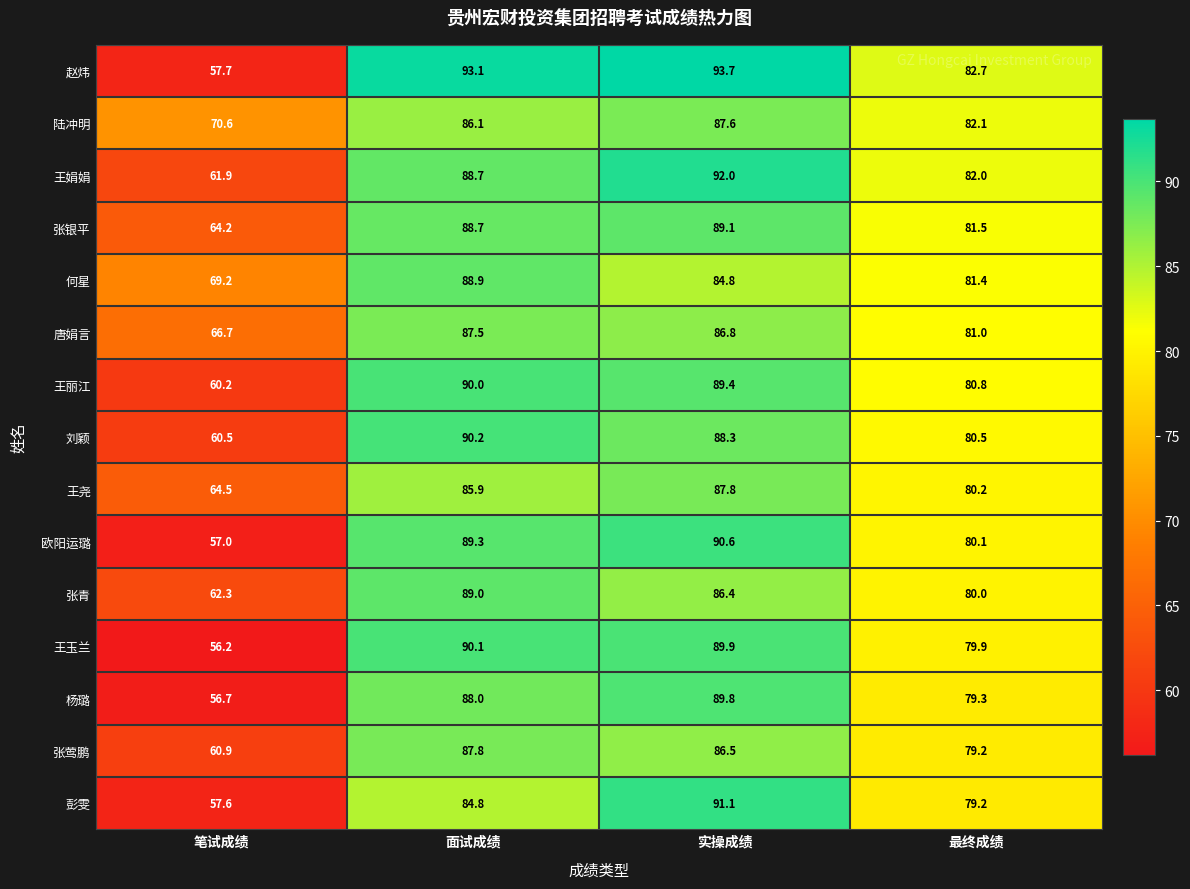

At which label is 王玉兰 closest to 73?

最终成绩